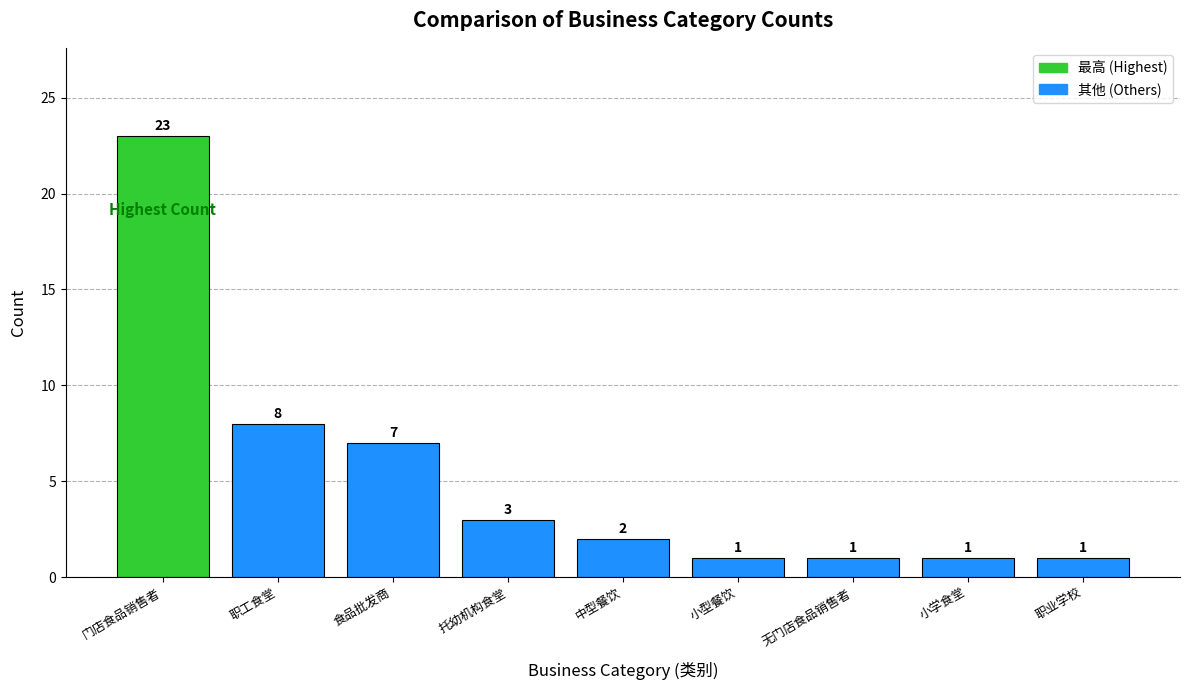

What is the change in value from 托幼机构食堂 to 小学食堂?

-2